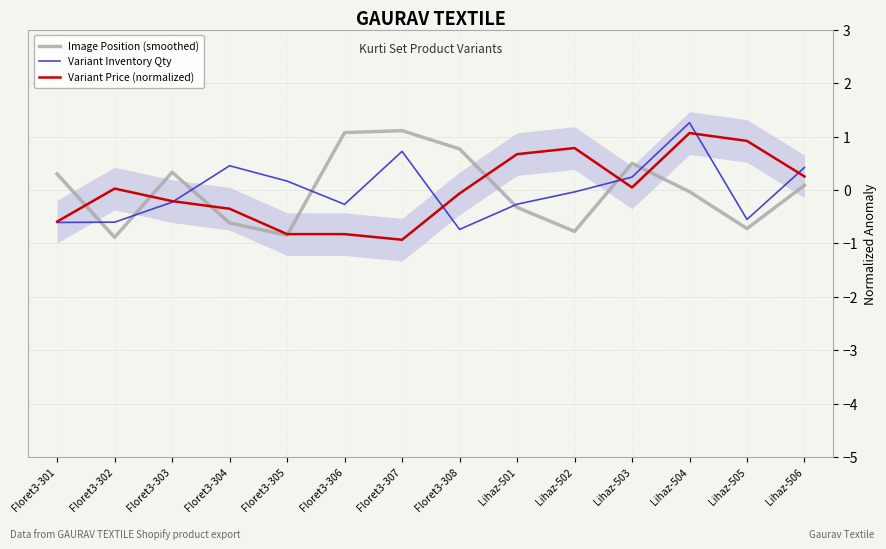

How many negative values does the Variant Inventory Qty series have?

8